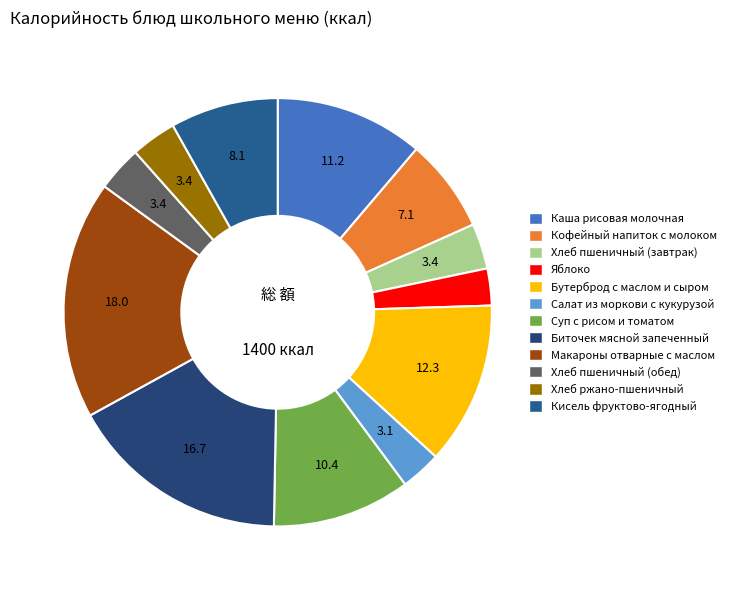

What is the ratio of the value at Кисель фруктово-ягодный to the value at Биточек мясной запеченный?

0.5